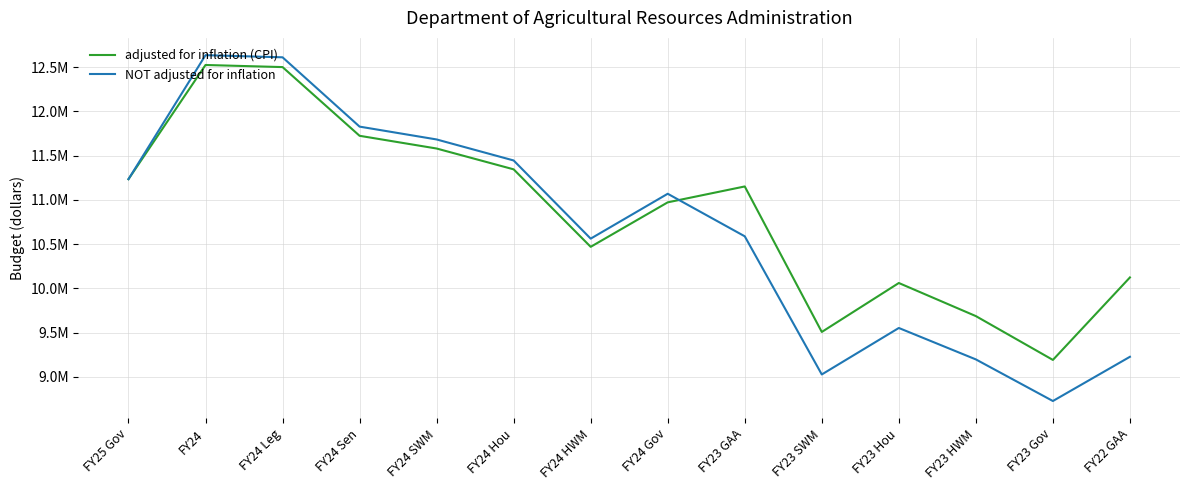

True or false: NOT adjusted for inflation has a value of 4376832 at FY24 Gov.

False